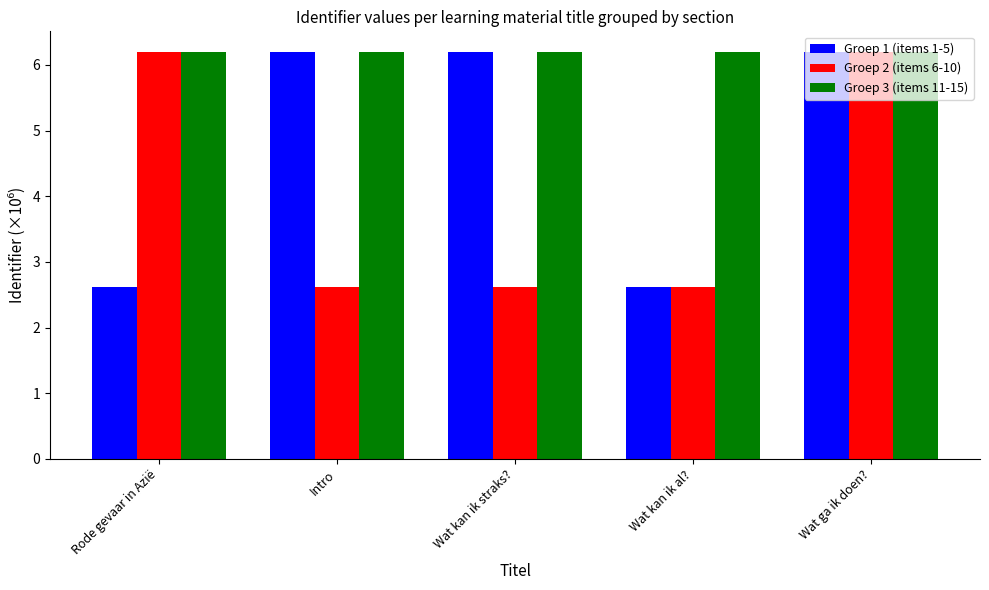

What is the smallest value displayed?

2.6